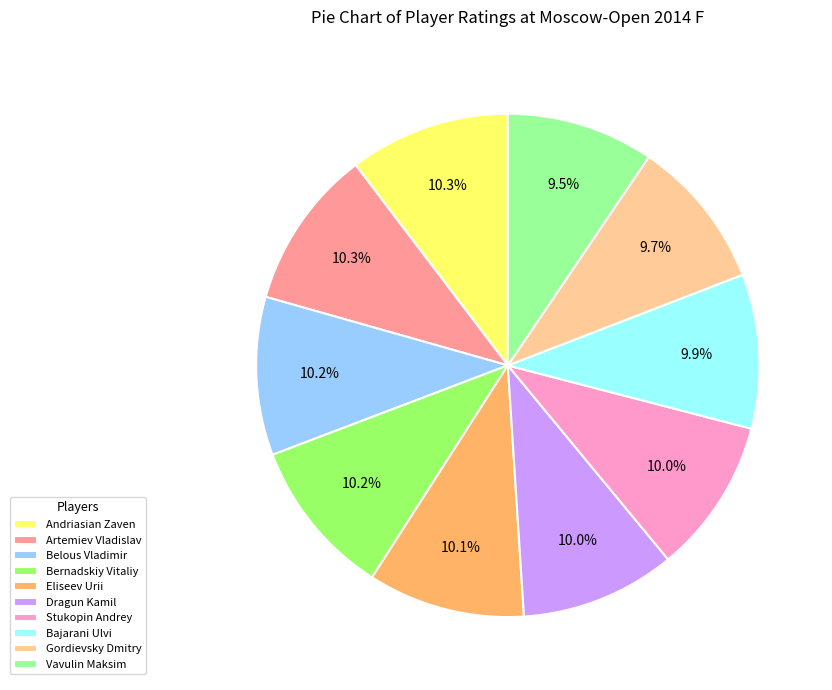

Which has a higher value, Vavulin Maksim or Stukopin Andrey?

Stukopin Andrey